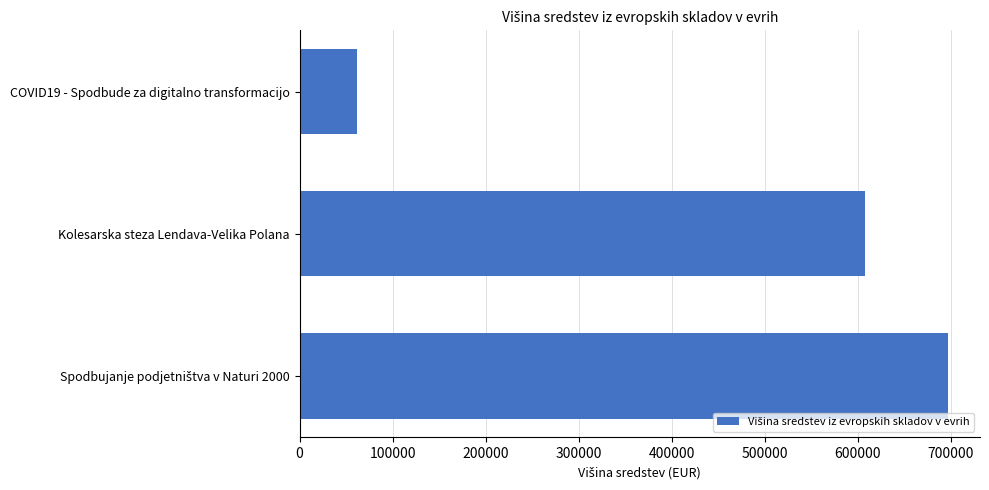

Between COVID19 - Spodbude za digitalno transformacijo and Kolesarska steza Lendava-Velika Polana, which is larger?

Kolesarska steza Lendava-Velika Polana